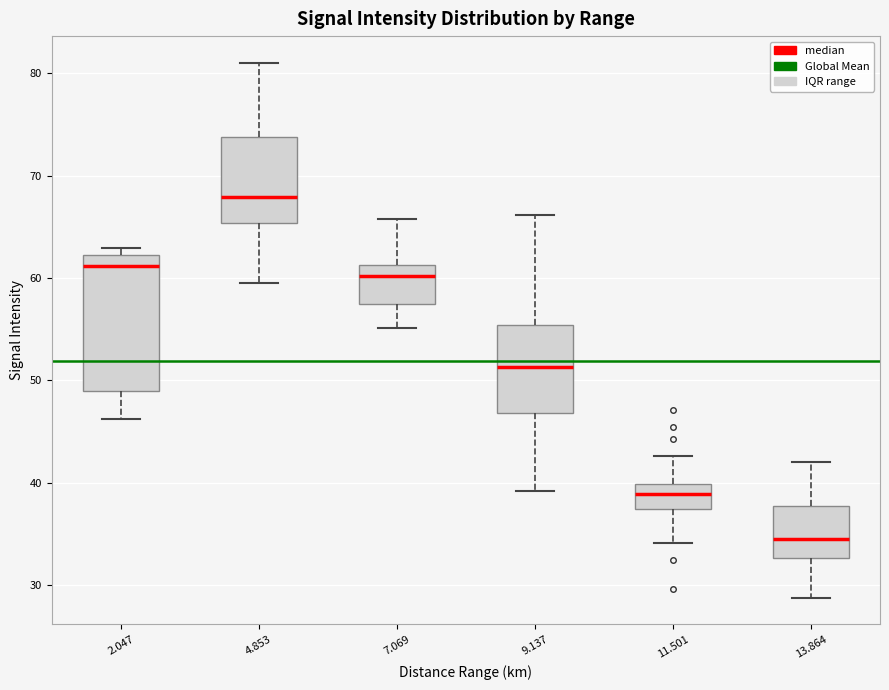

Comparing the boxes themselves (not the whiskers), which one is the tallest?

2.047